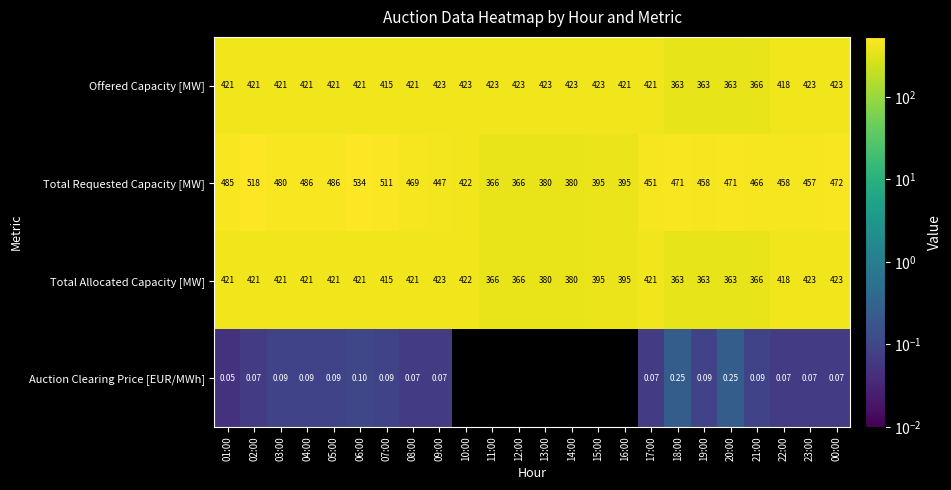

Is the value of Auction Clearing Price [EUR/MWh] at 17:00 greater than the value of Total Requested Capacity [MW] at 01:00?

No